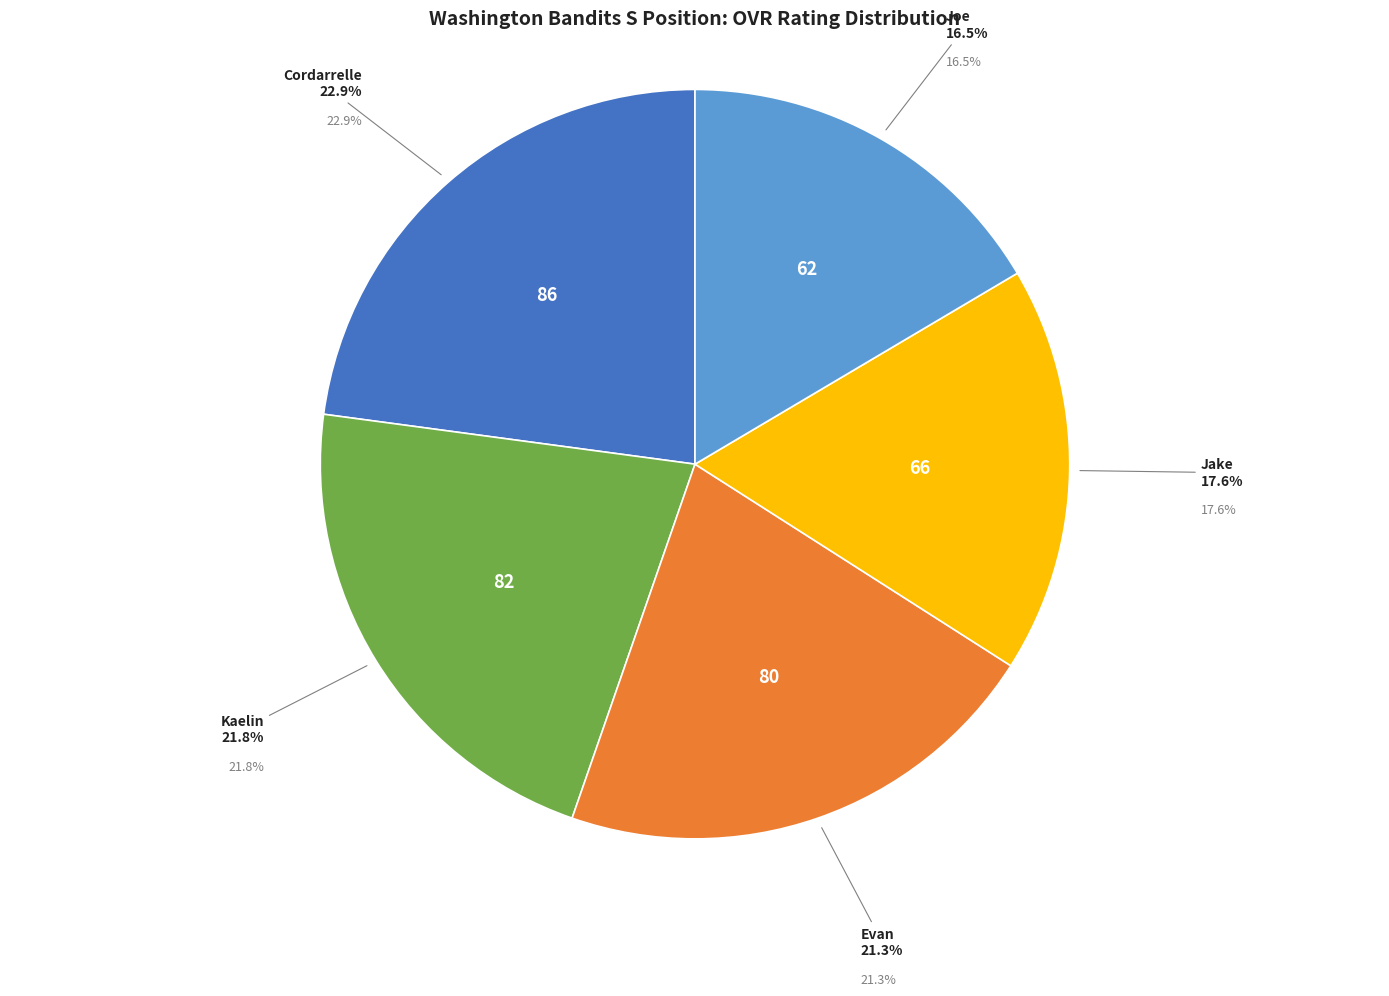

Between Evan and Kaelin, which is larger?

Kaelin